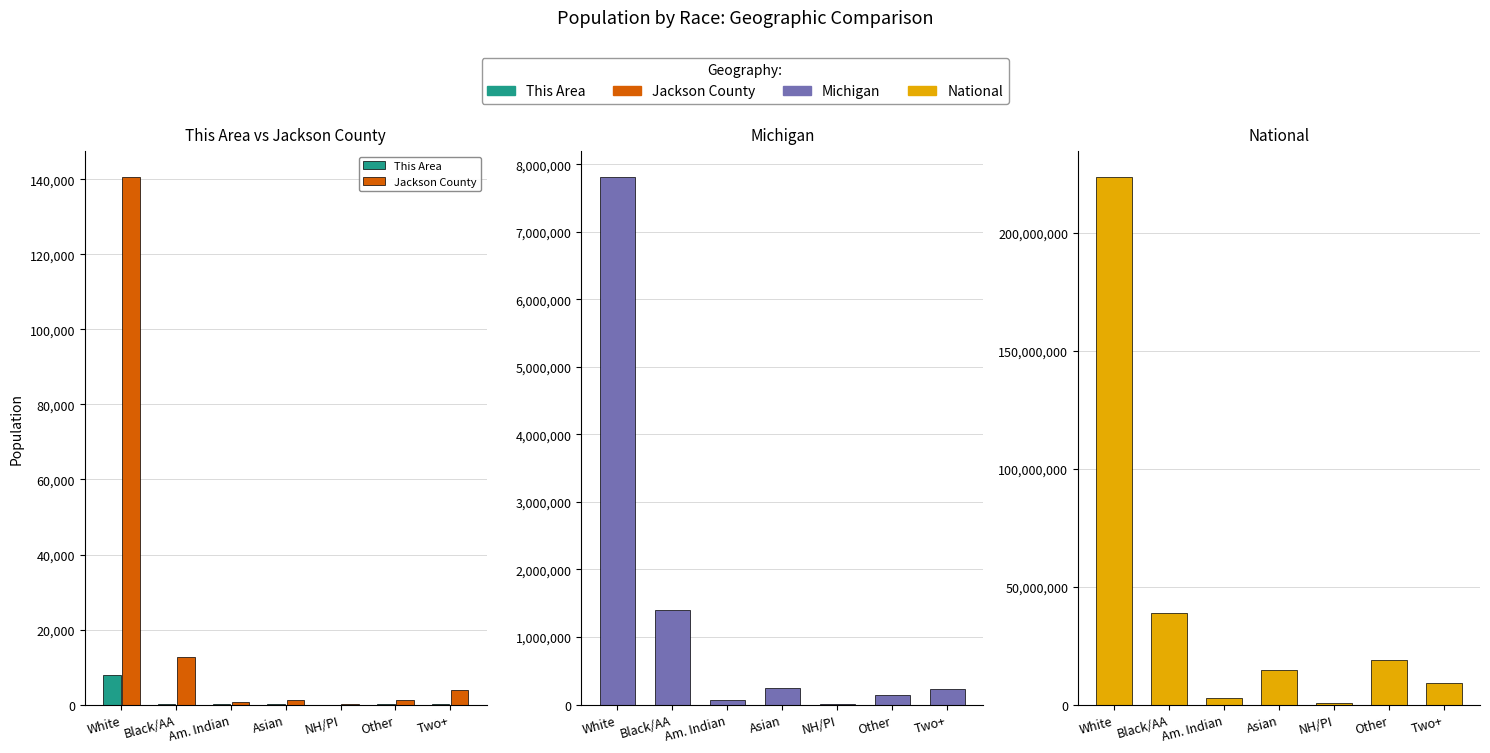

Reading right to left, list all the values displayed in this chart.

This Area: 127	27	2	73	21	123	7894
Jackson County: 4016	1224	33	1137	592	12739	140507
Michigan: 230319	147029	2604	238199	62007	1400362	7803120
National: 9009073	19107368	540013	14674252	2932248	38929319	223553265